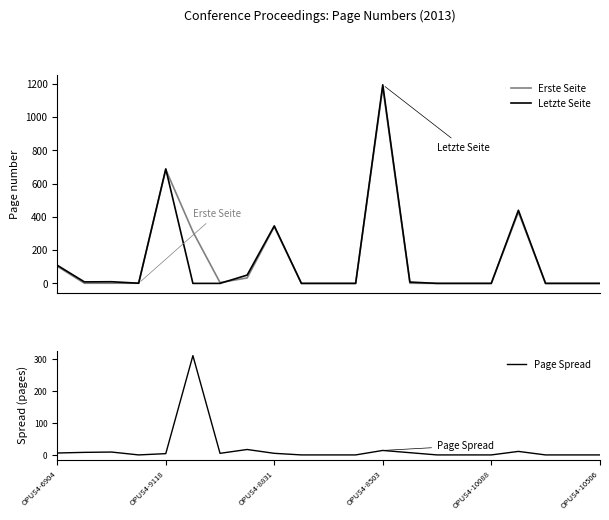

What is the highest value of the Letzte Seite series?

1195